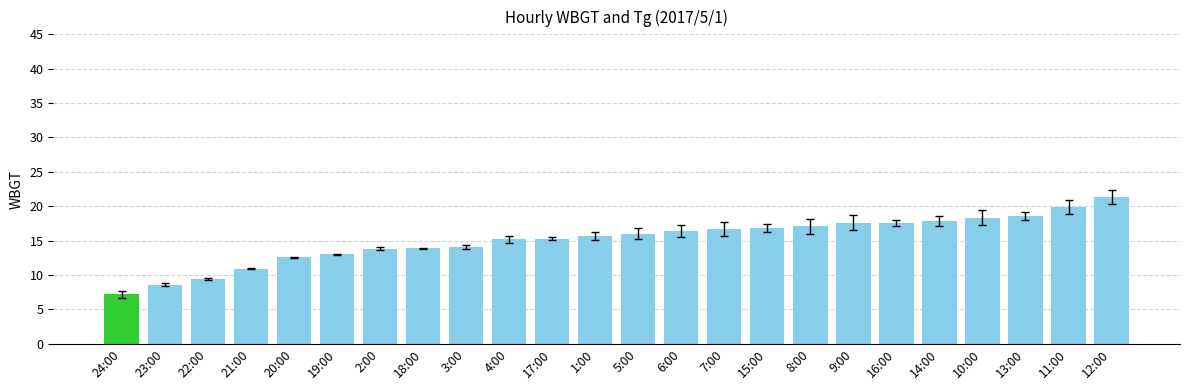

What is the greatest value displayed?

21.3